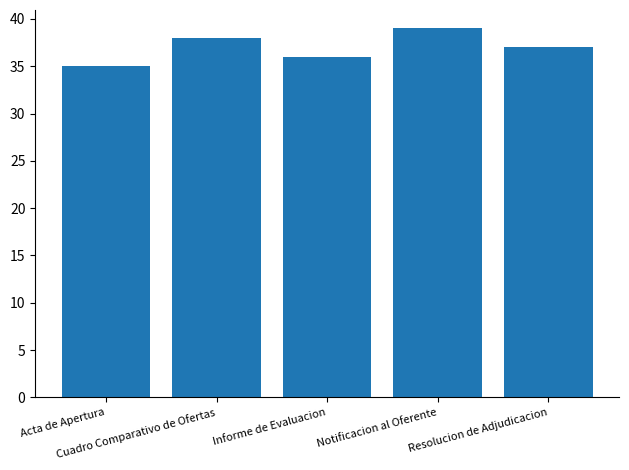

What is the average value?

37